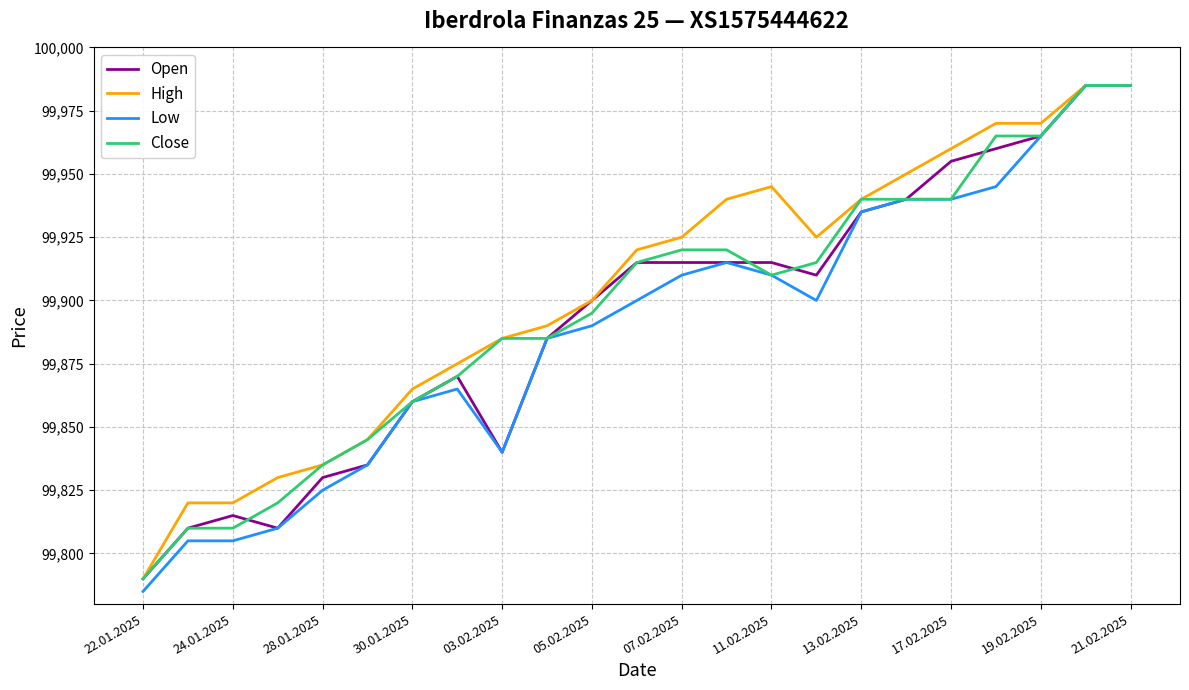

Which series has the largest range (max minus min)?

Low